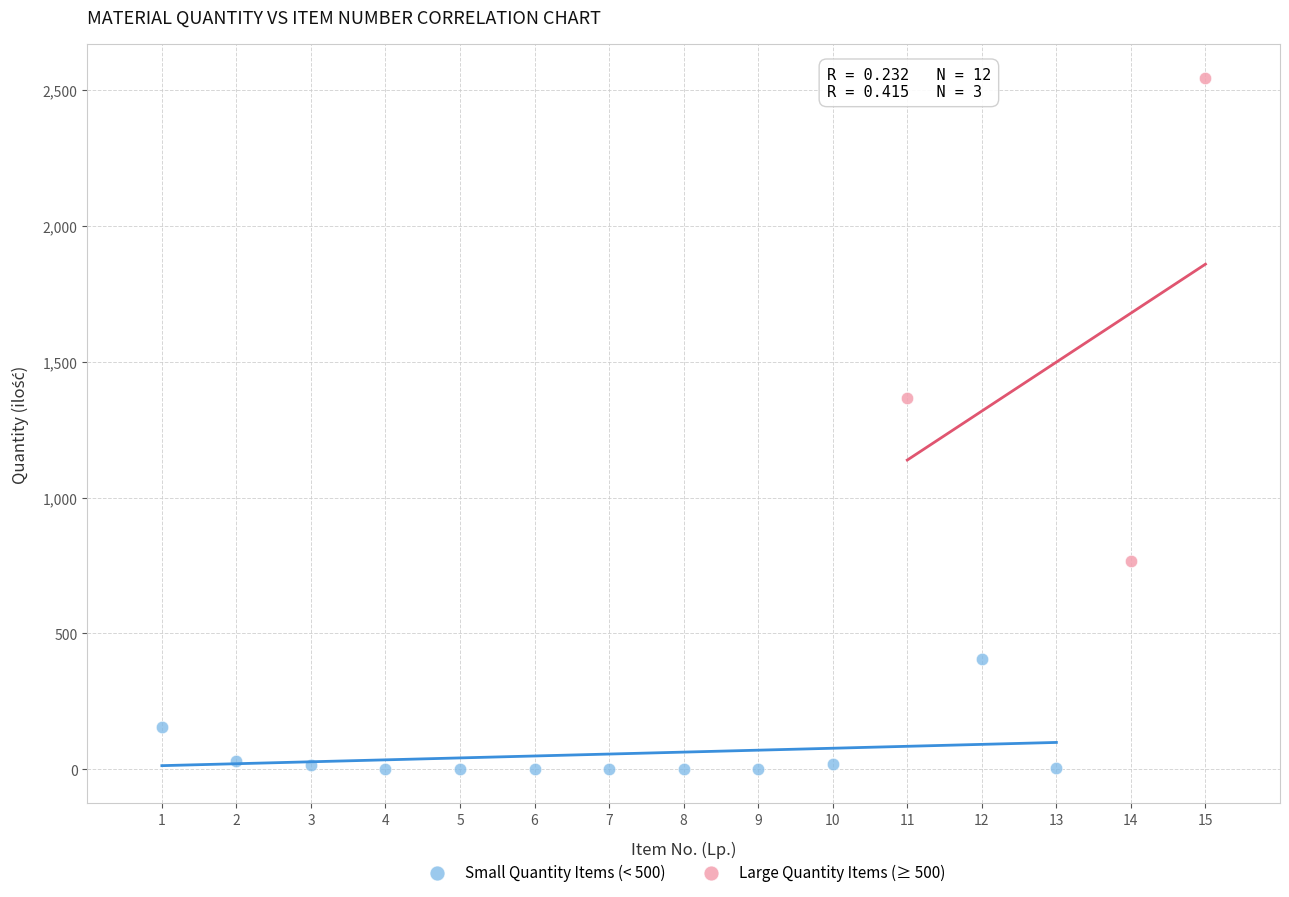

Which series contains the lowest Y value?

Small Quantity Items (< 500)